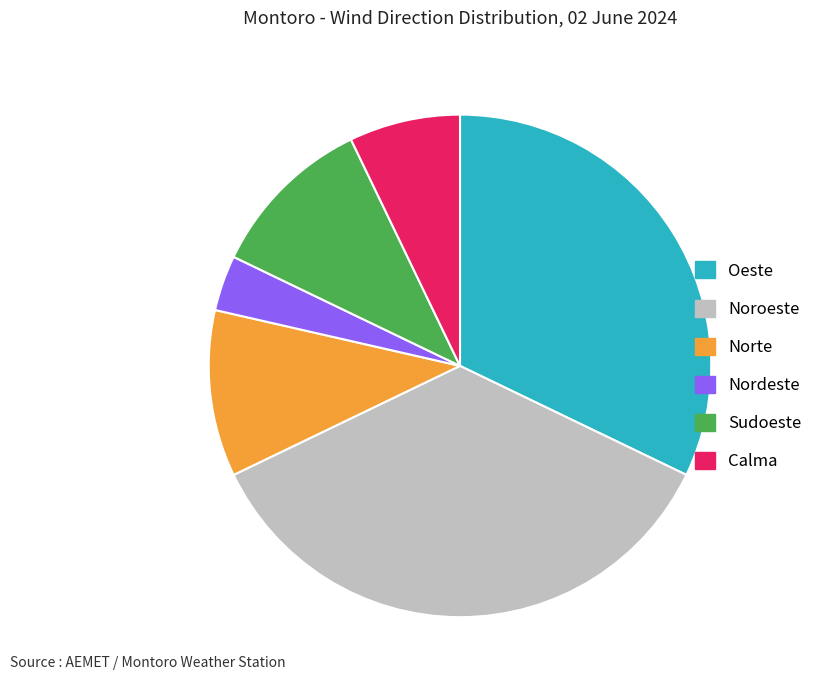

Is it true that Sudoeste is 11% of the pie?

True